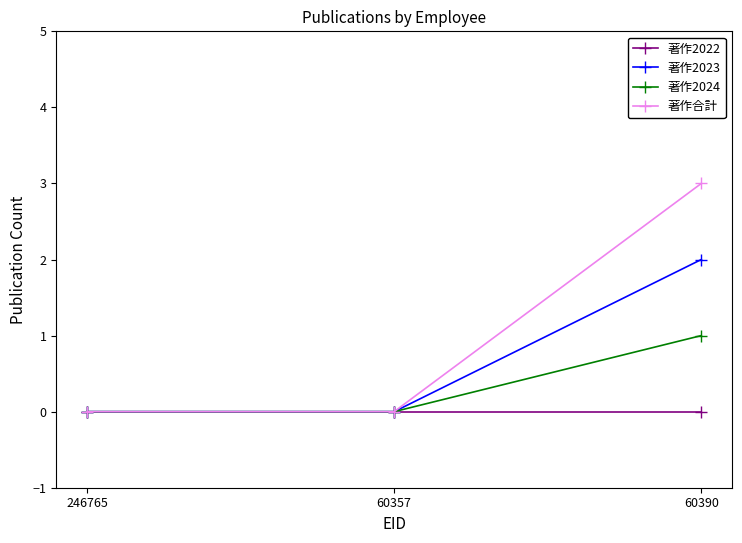

Reading right to left, transcribe all the data shown in this chart.

著作2022: 60390=0	60357=0	246765=0
著作2023: 60390=2	60357=0	246765=0
著作2024: 60390=1	60357=0	246765=0
著作合計: 60390=3	60357=0	246765=0